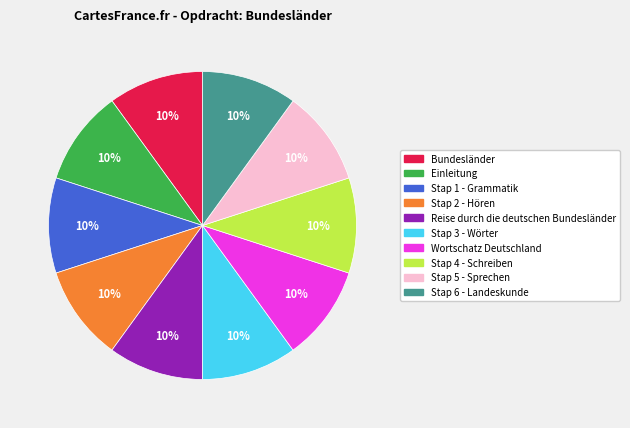

Do Stap 5 - Sprechen and Wortschatz Deutschland together represent more than half of the pie?

No